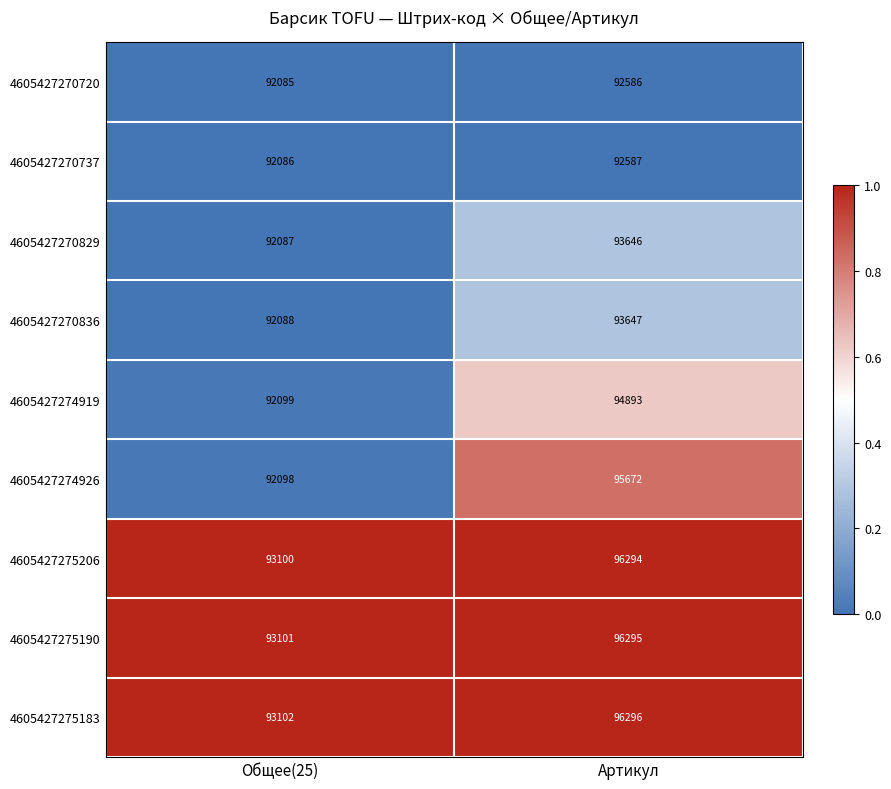

Which series has the widest spread of values?

4605427274926